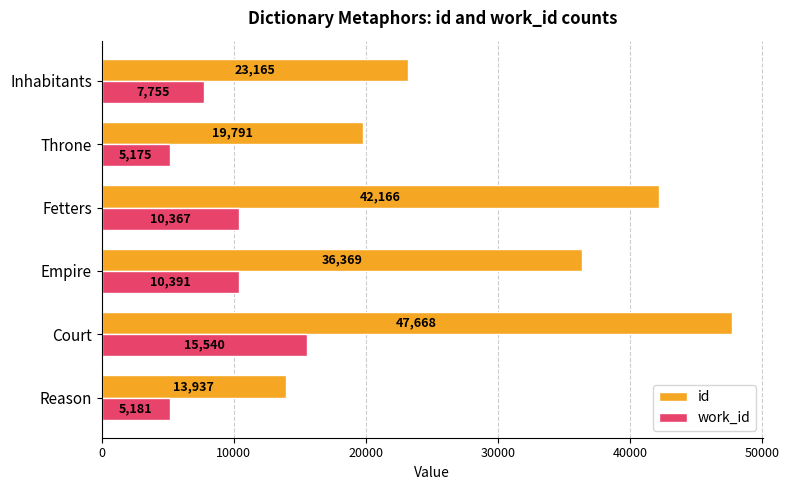

What is the average value of the id series?

30516